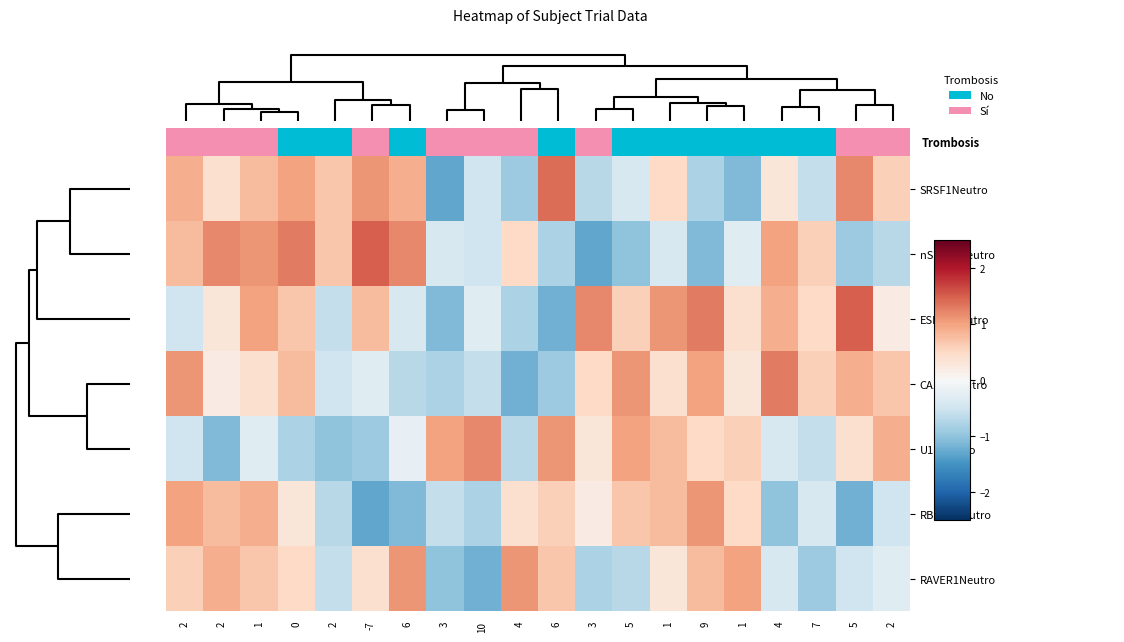

What is the spread (max minus min) of values at 1?

1.4